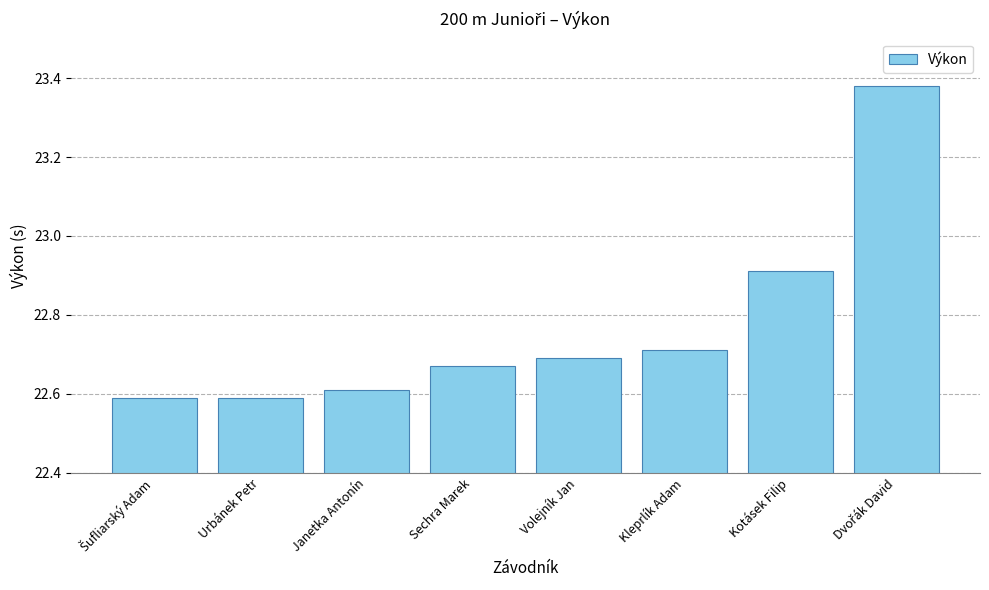

What is the smallest value displayed?

22.6